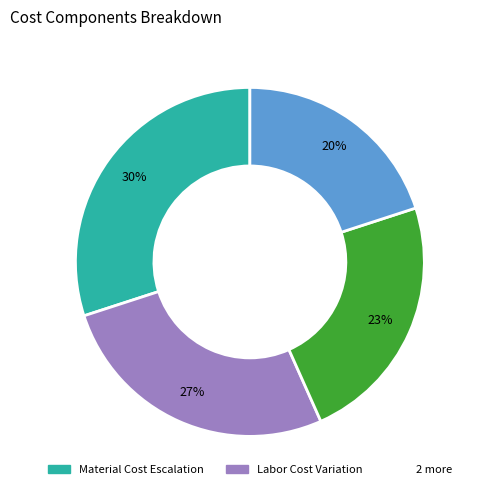

Count the number of slices in the pie.

4